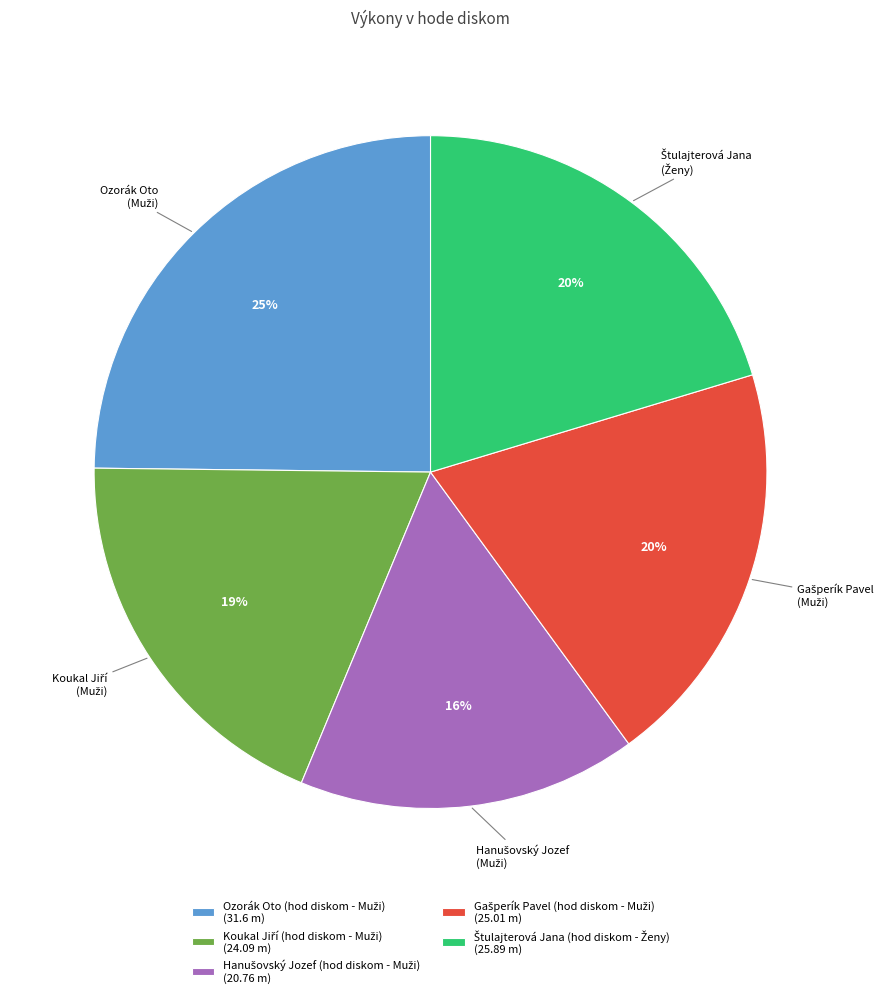

To the nearest percent, what is the average slice percentage?

20%